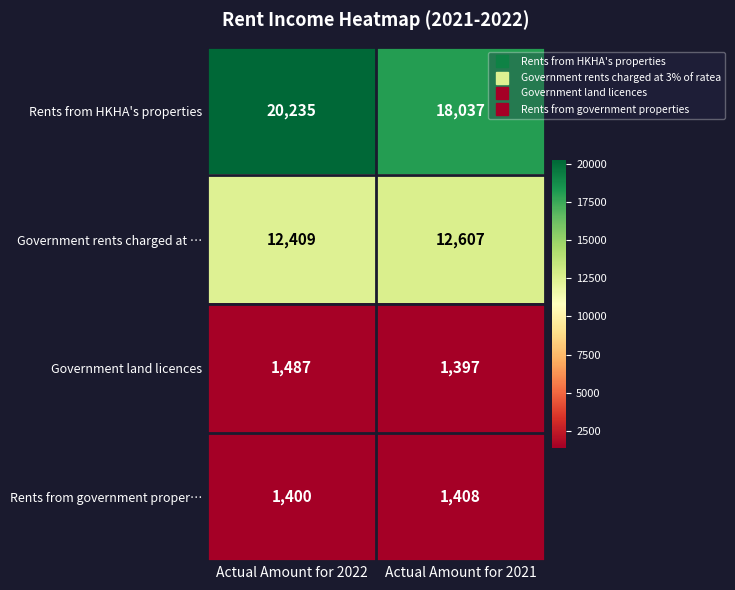

What value does the Government rents charged at … series have at Actual Amount for 2022?

12409